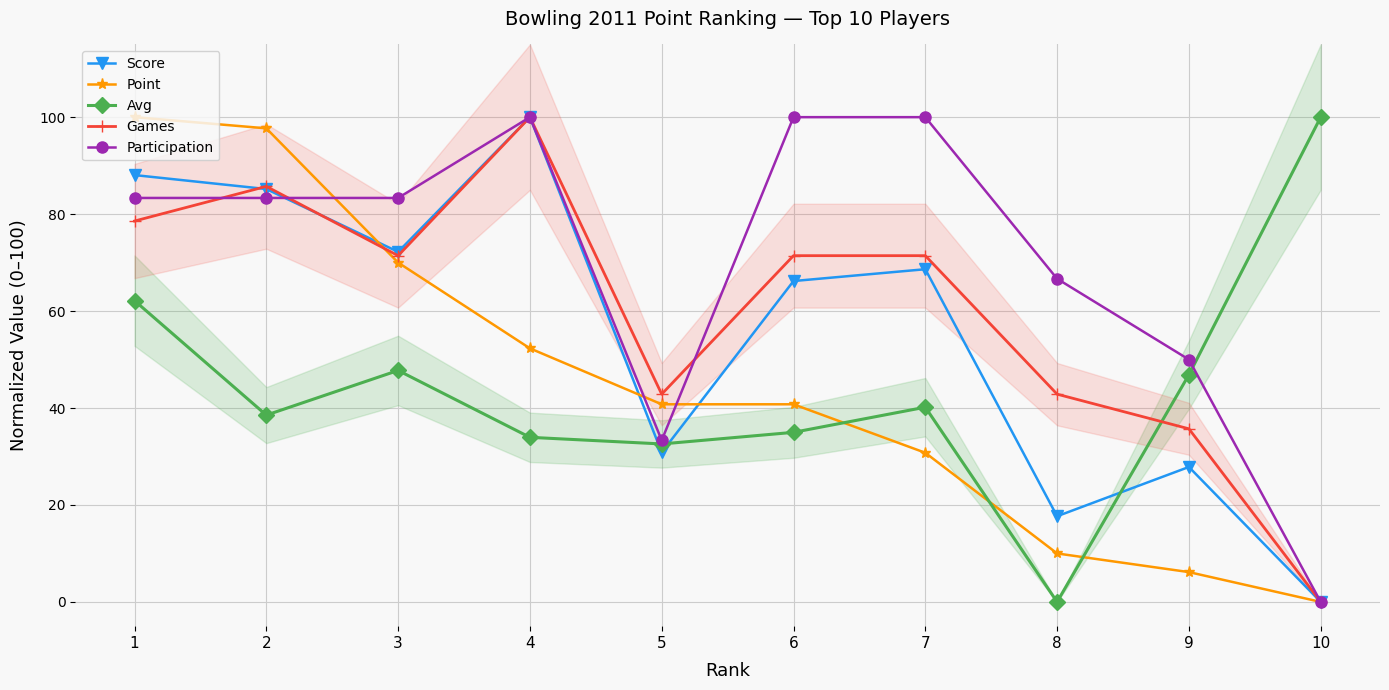

What is the value of the Score point at the 1st from the left?

88.1